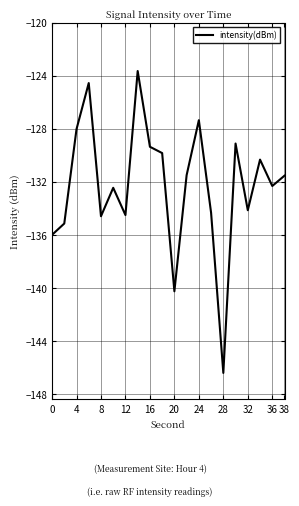

What is the greatest value displayed?

-123.6